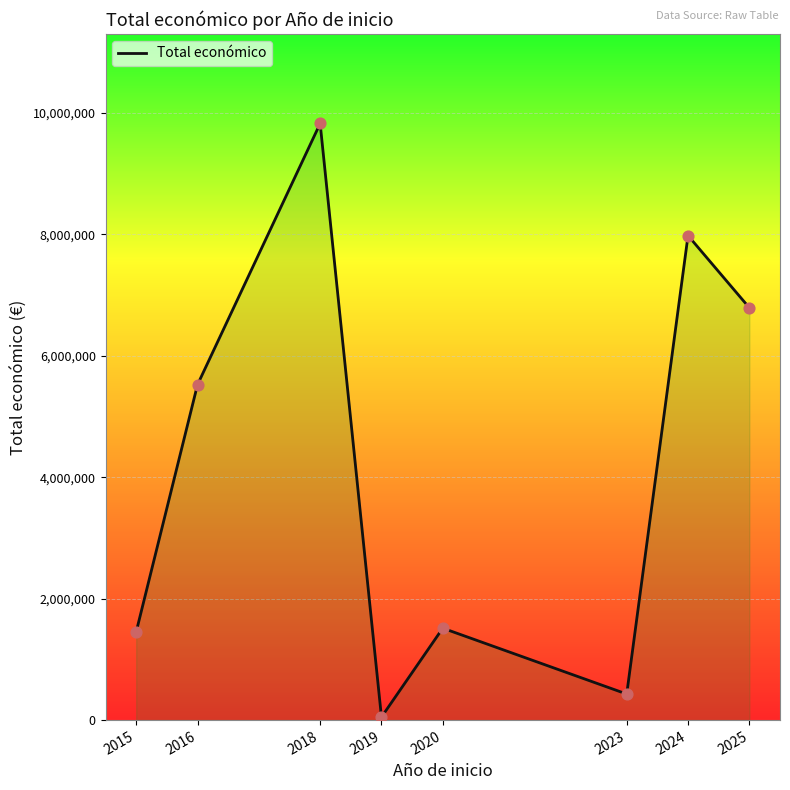

Between 2018 and 2020, which is larger?

2018